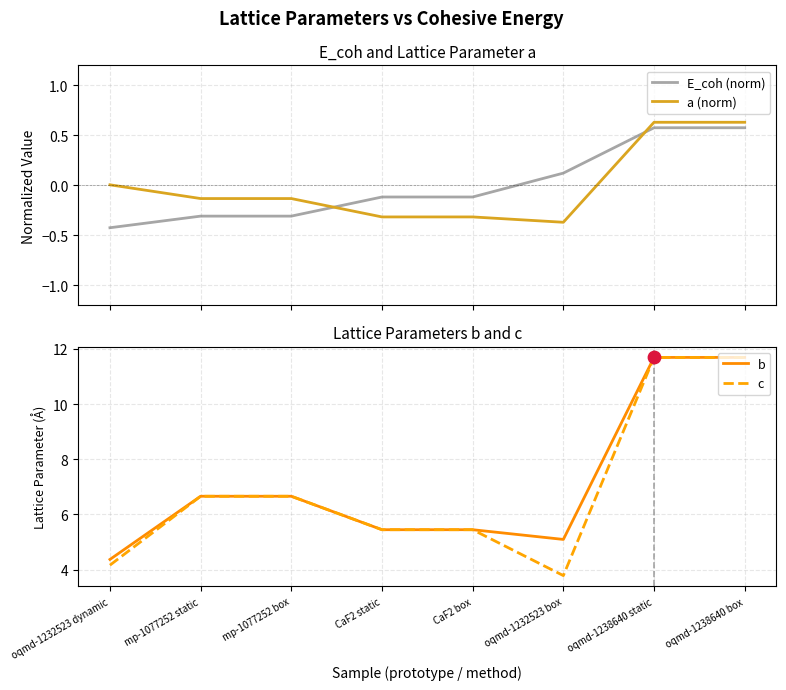

Is the value of a (norm) at CaF2 box greater than the value of E_coh (norm) at CaF2 static?

No